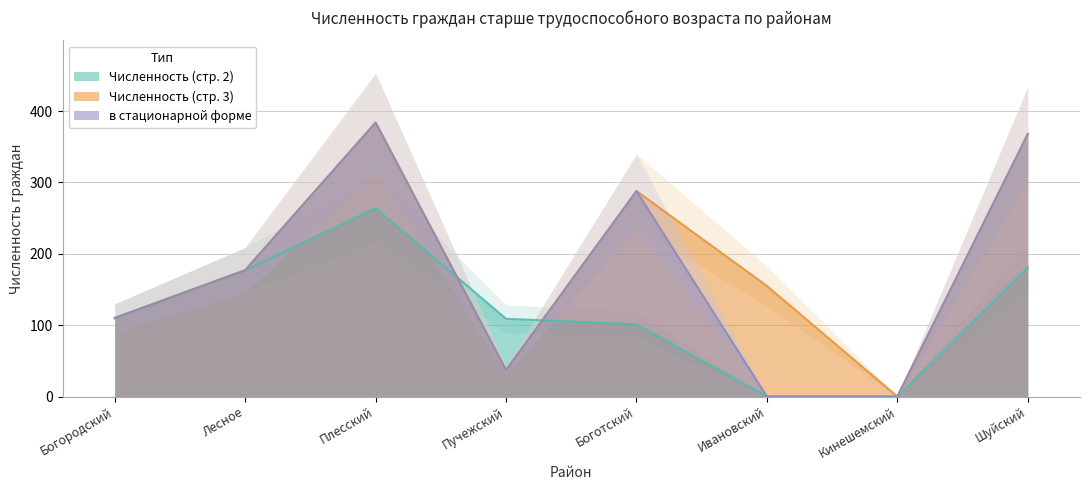

Which category has the highest value in the Численность (стр. 3) series?

Плесский